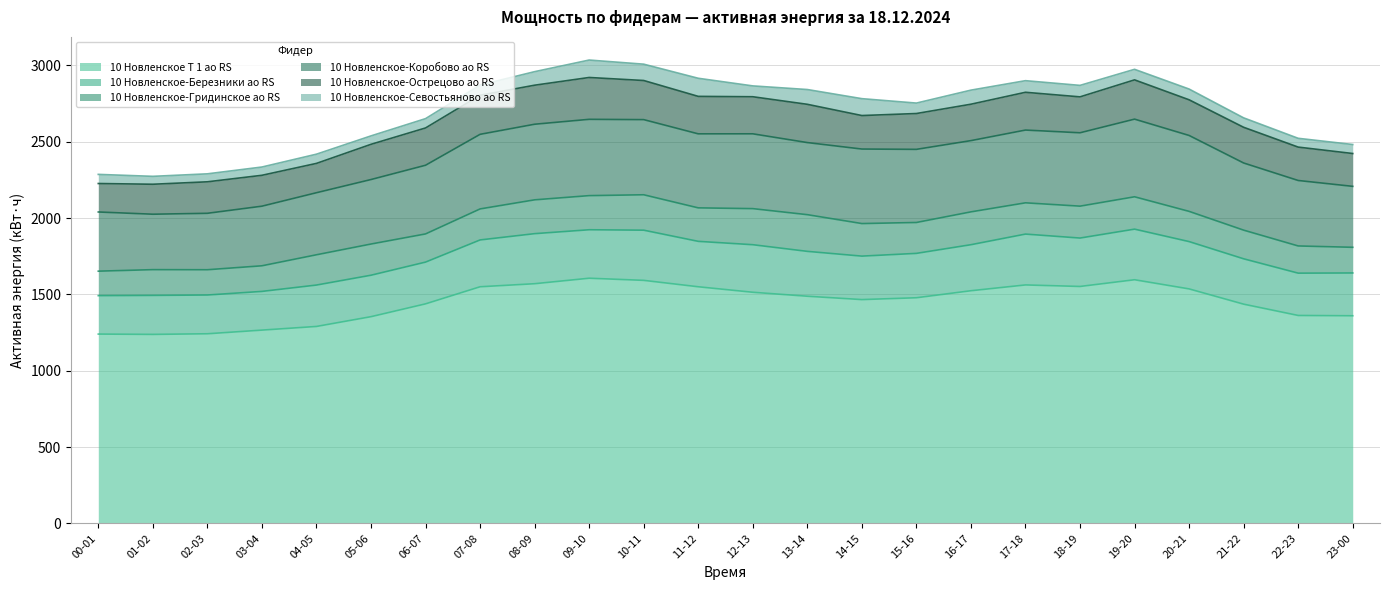

What is the label of the 6th point from the left?

05-06